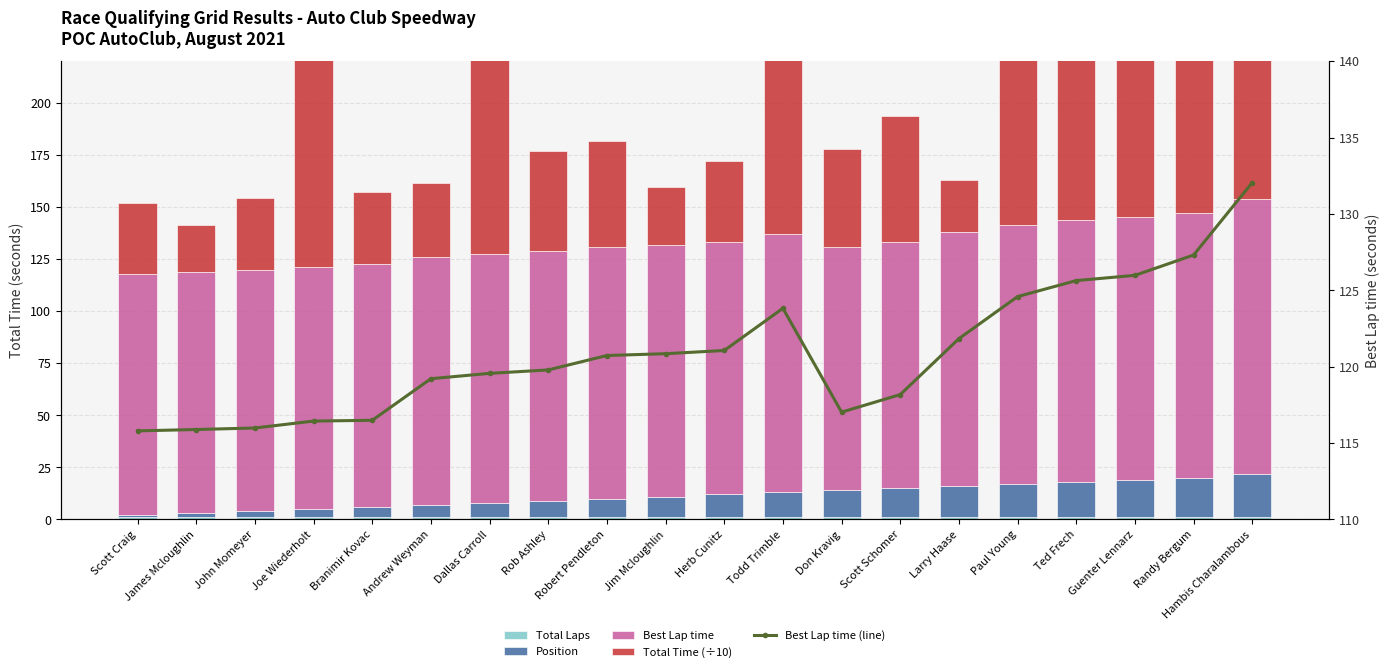

At which category is the sum across all series the highest?

Hambis Charalambous